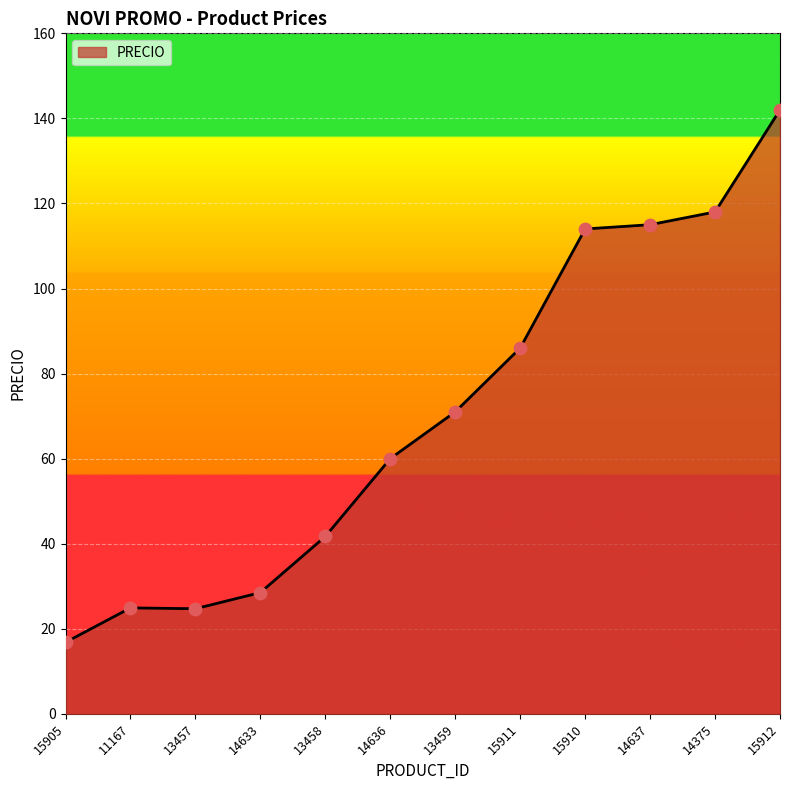

What is the change in value from 13457 to 14375?

+93.3